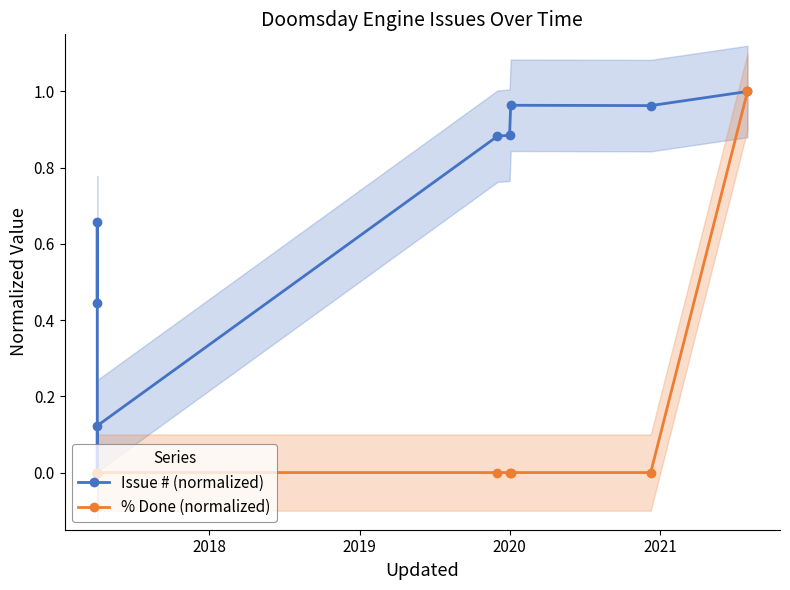

Reading left to right, transcribe all the data shown in this chart.

Issue # (normalized): 0.4	0.7	0.0	0.1	0.9	0.9	1.0	1.0	1.0
% Done (normalized): 0.0	0.0	0.0	0.0	0.0	0.0	0.0	0.0	1.0